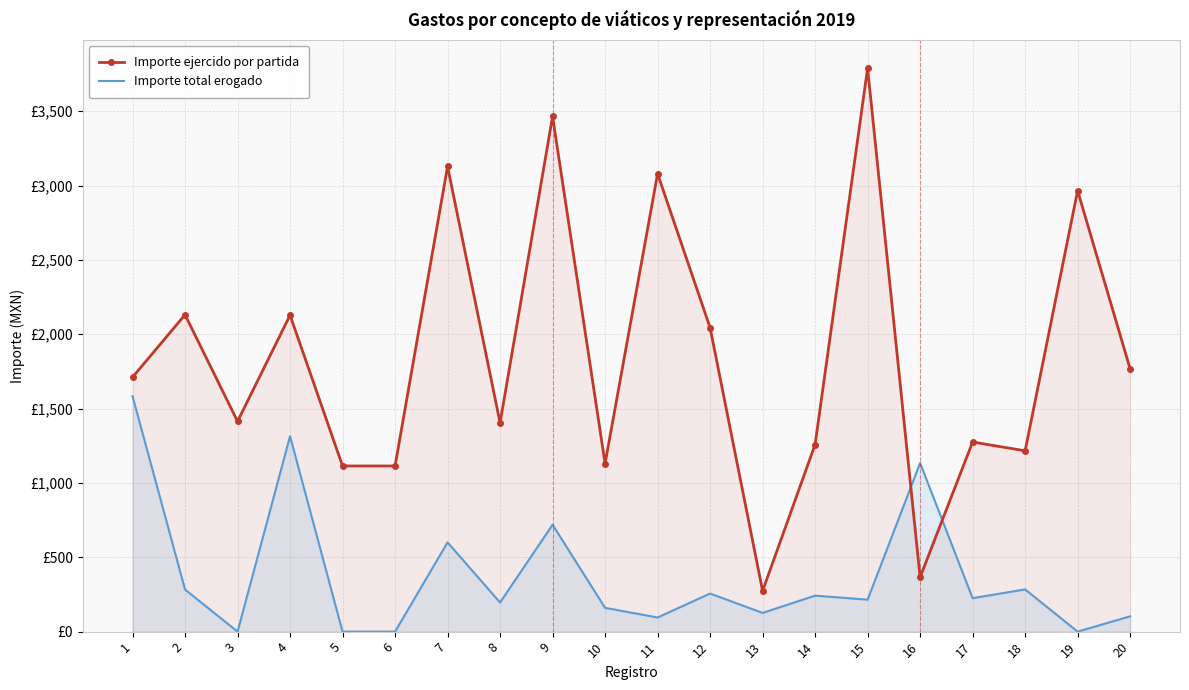

Where does the Importe ejercido por partida series first go above 1711?

2